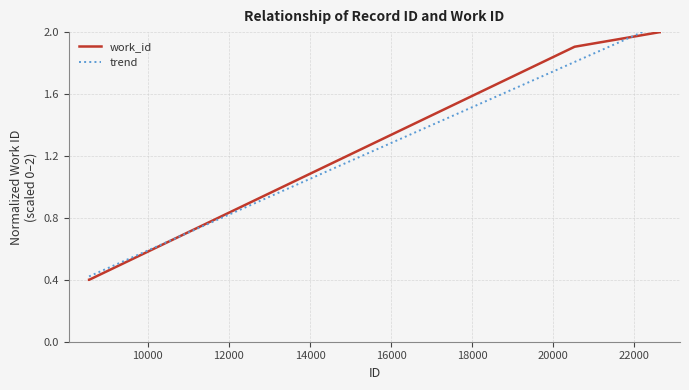

What is the difference between the second highest and minimum values?

1.6